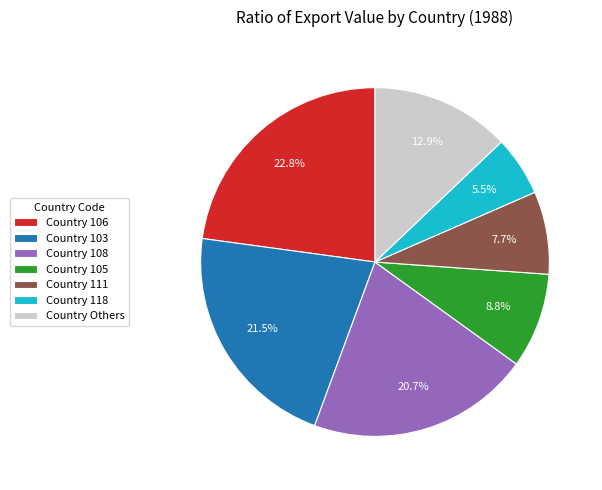

Which has a higher value, Country 106 or Country 108?

Country 106